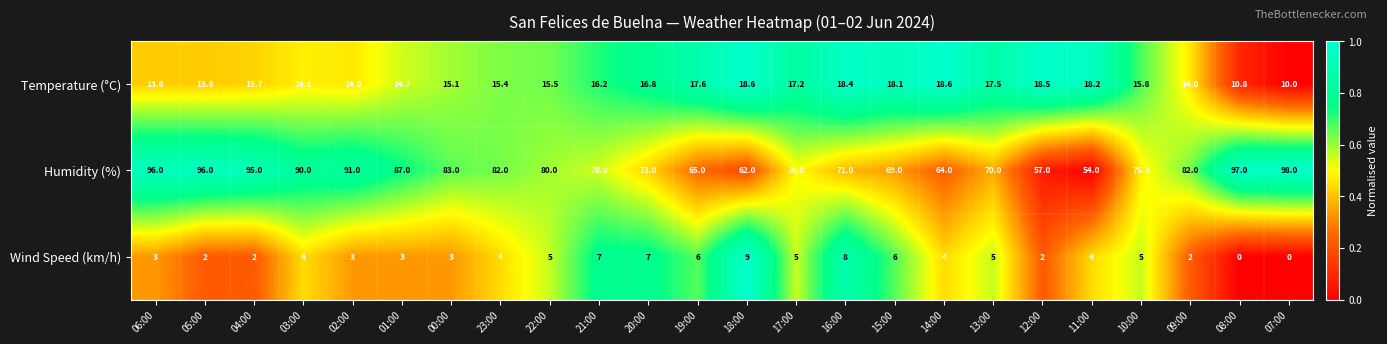

At how many categories does at least one series exceed 0?

24